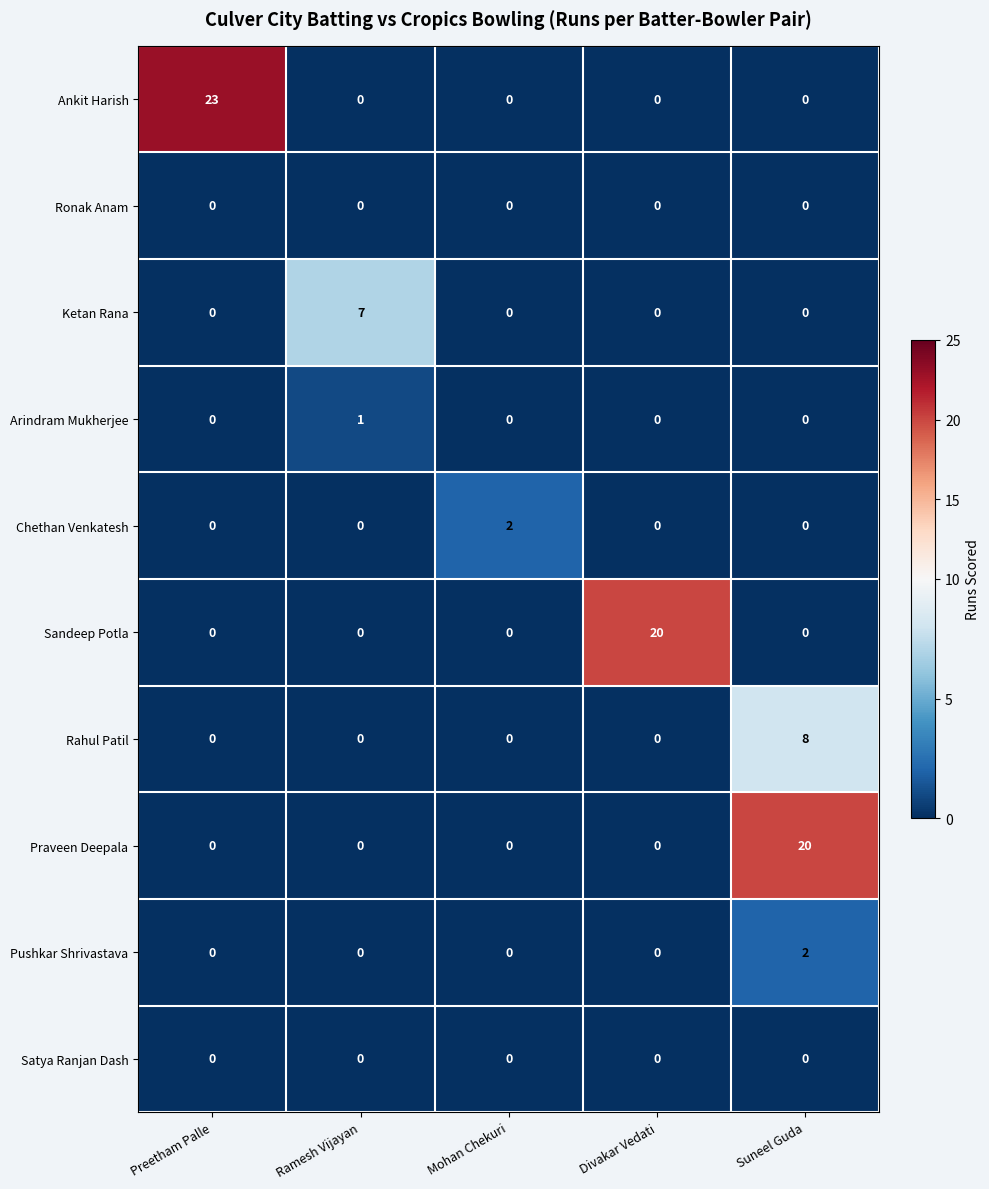

Count the Ketan Rana values in the range 0 to 1.

4